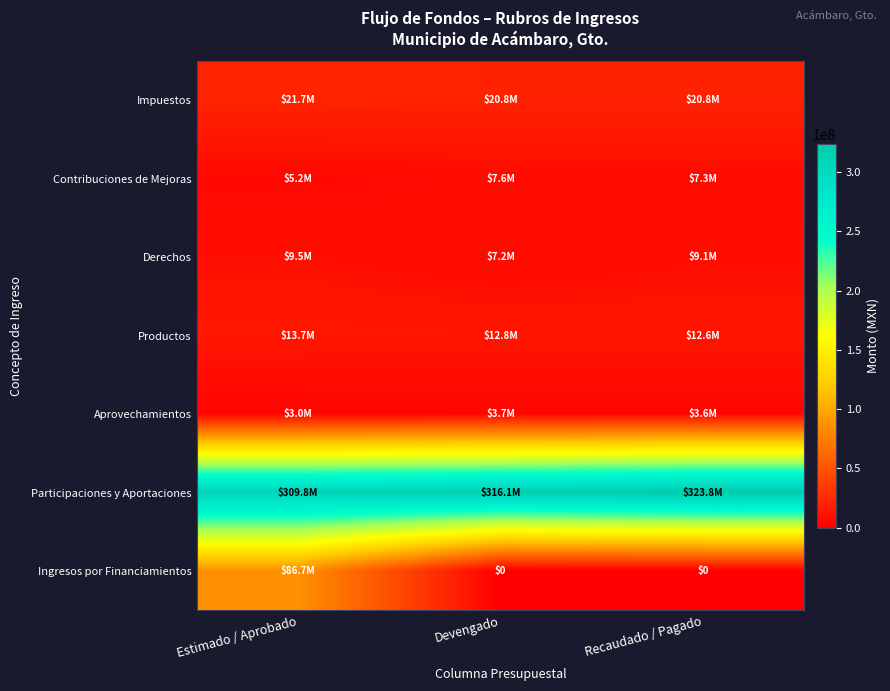

Read the Contribuciones de Mejoras value at Estimado / Aprobado.

5155355.0